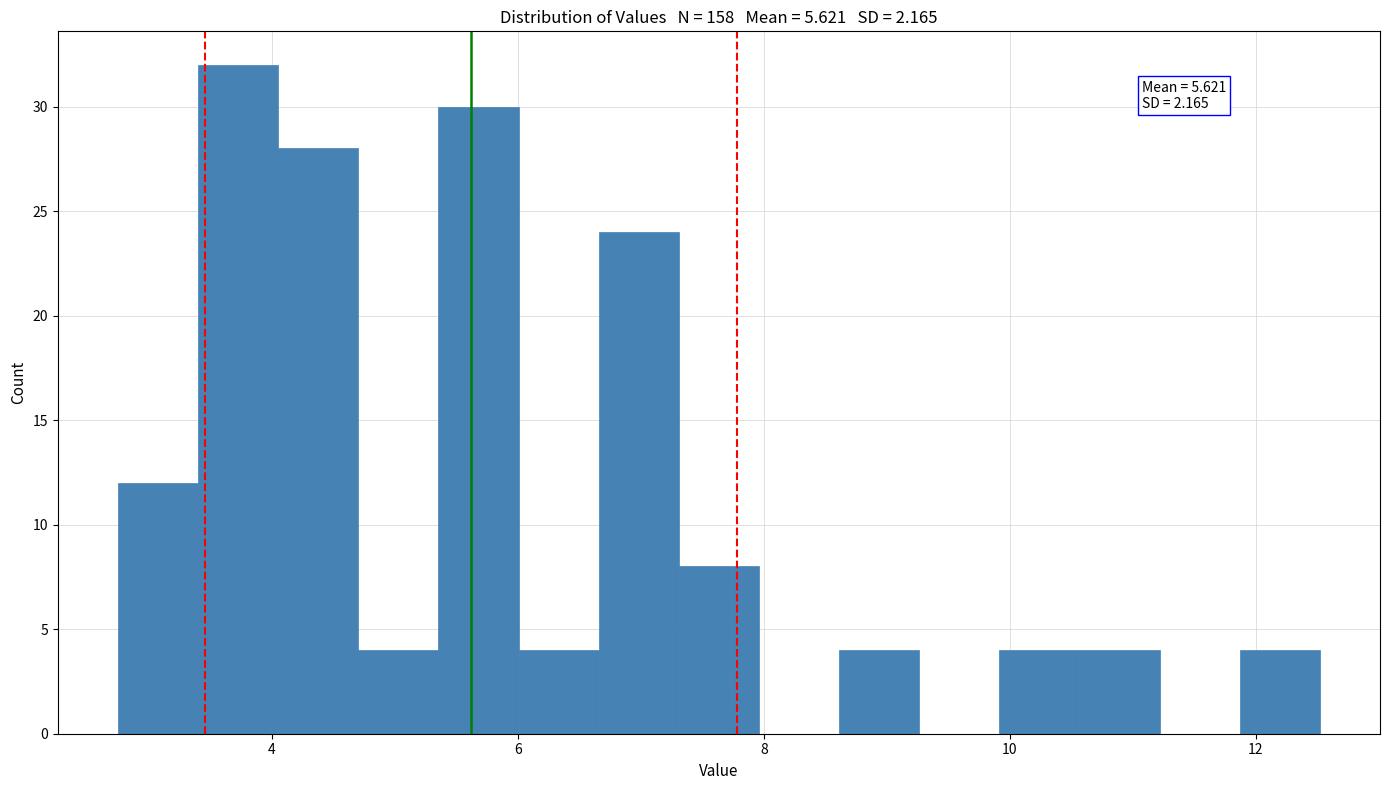

Read against the x-axis, roughly where is the centre of the tallest bar?

3.8